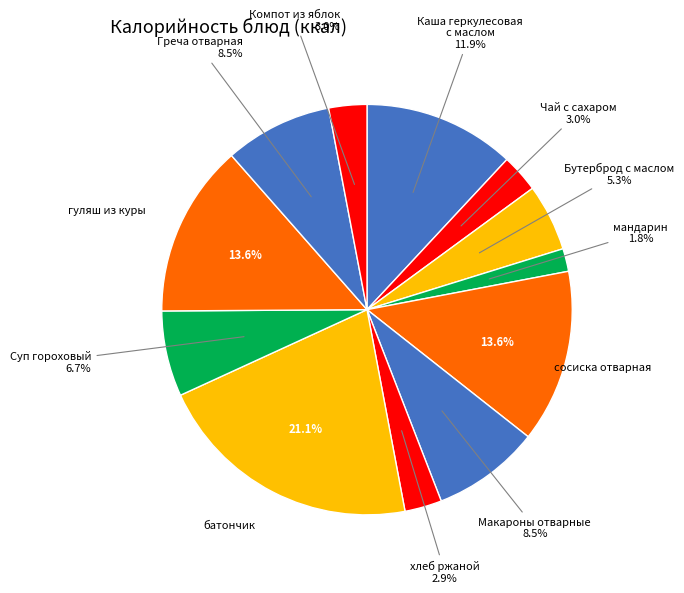

Does any single category account for the majority?

No